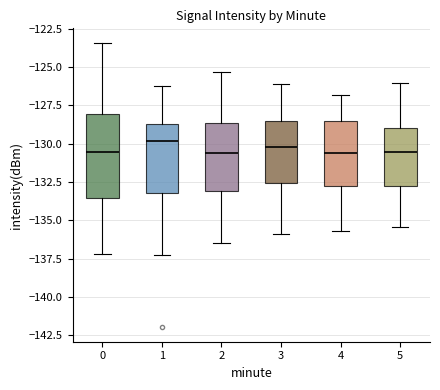

Reading left to right, transcribe this box plot: for each box, give where its median line is, the range the box spans, and where its two whiskers end, as read against the y-axis. The values are not printed on the chart, so give them approximately, as read against the axis.

0: median -130.5, box -133.5 to -128.0, whiskers -137.0 to -123.5
1: median -130.0, box -133.0 to -128.5, whiskers -137.0 to -126.0
2: median -130.5, box -133.0 to -128.5, whiskers -136.5 to -125.5
3: median -130.0, box -132.5 to -128.5, whiskers -136.0 to -126.0
4: median -130.5, box -133.0 to -128.5, whiskers -135.5 to -127.0
5: median -130.5, box -132.5 to -129.0, whiskers -135.5 to -126.0